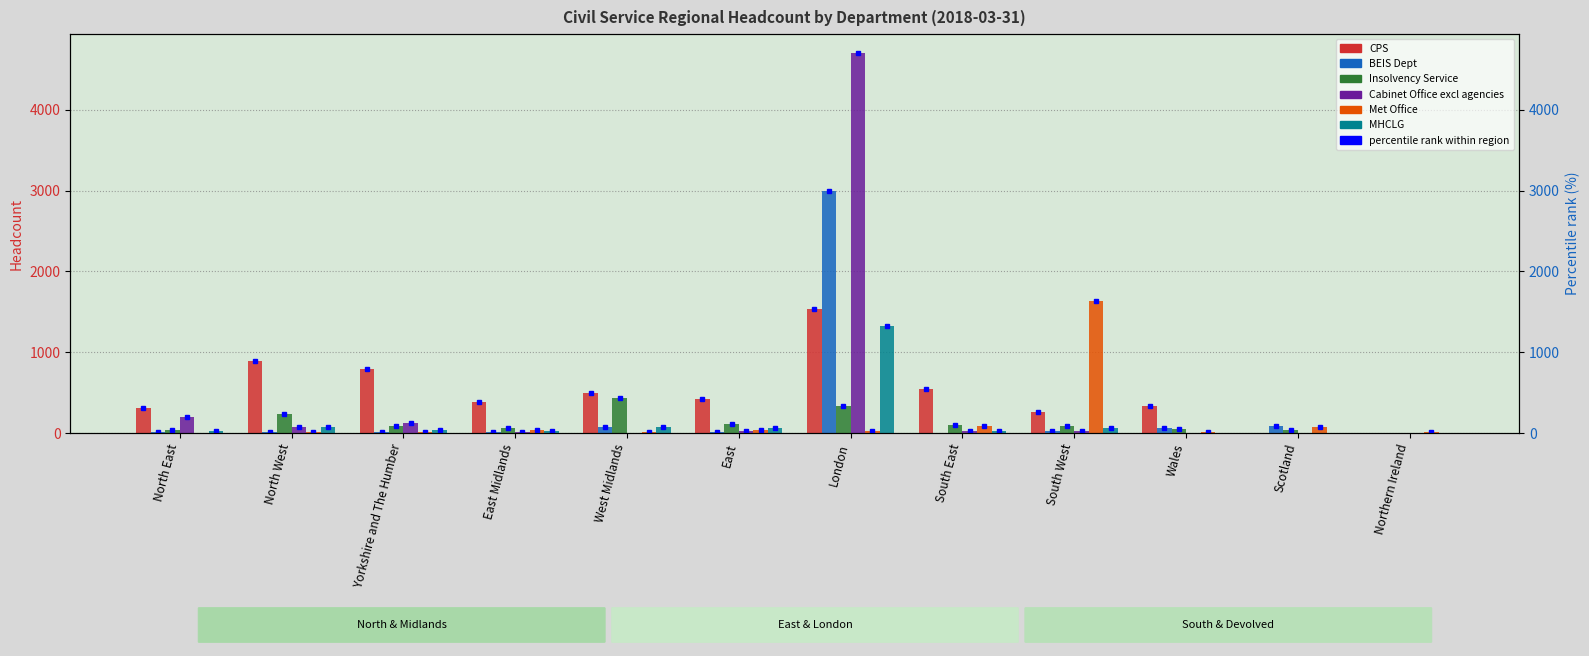

Which has a higher value, South East or Scotland?

South East